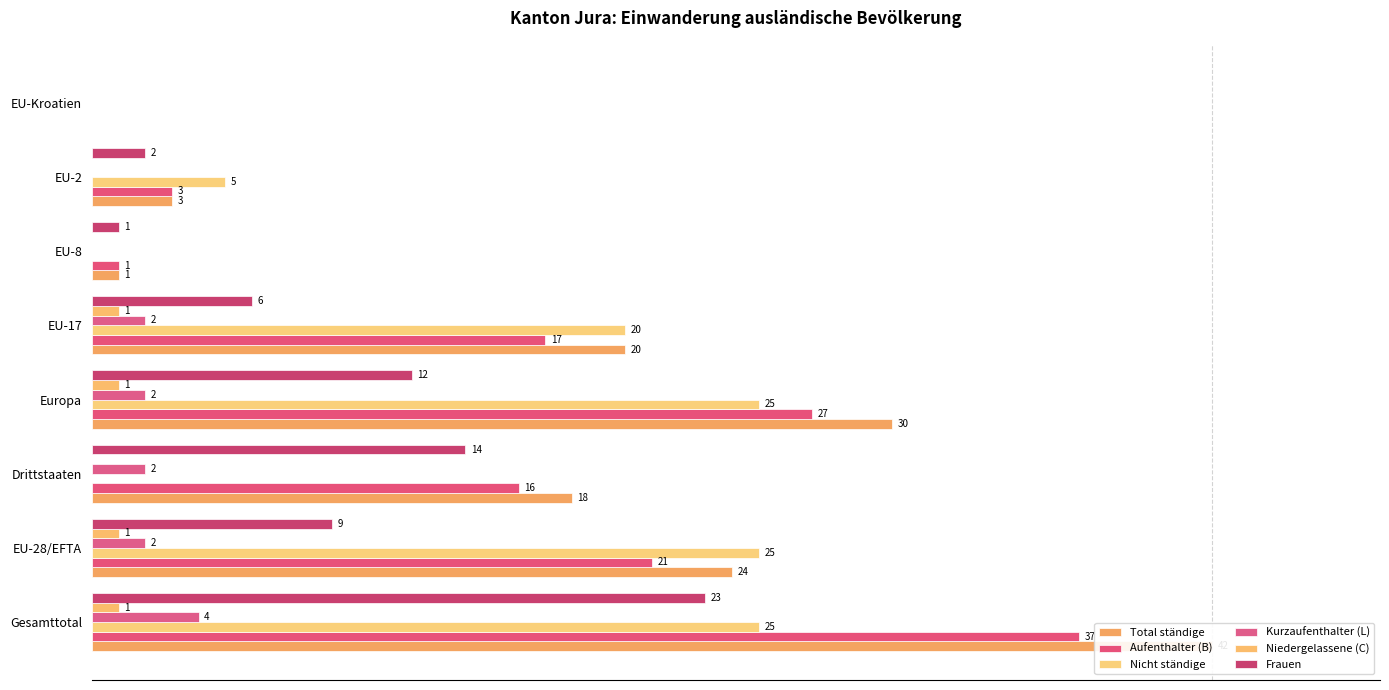

Are the bars grouped side by side (vs. stacked)?

Yes